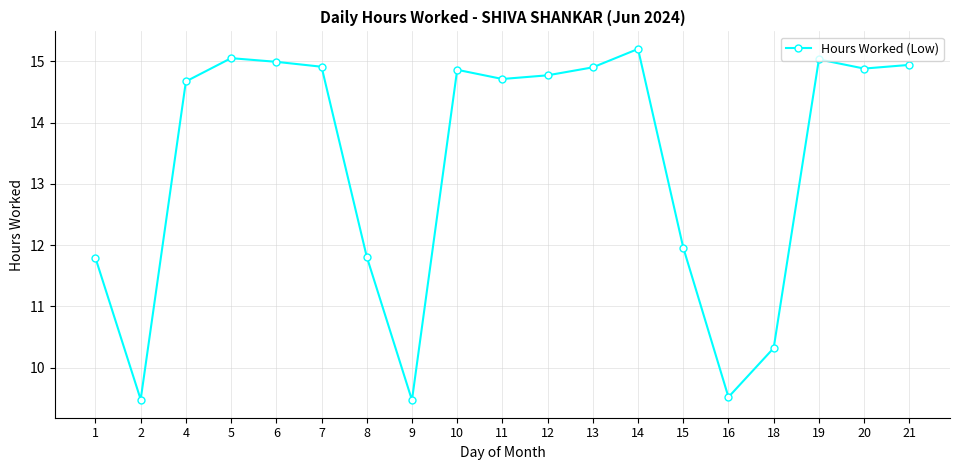

How many categories are shown in the chart?

19